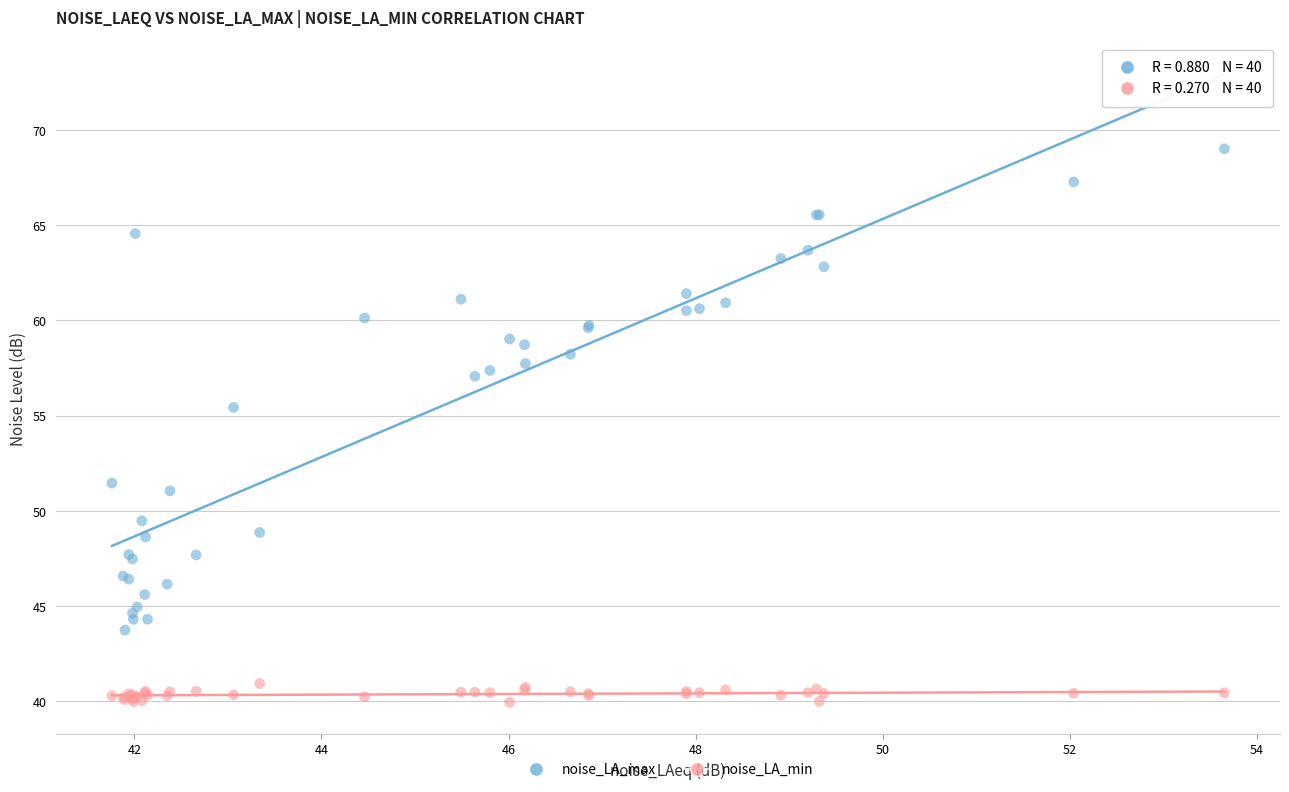

Across all series, what Y value is closest to 54?

55.4